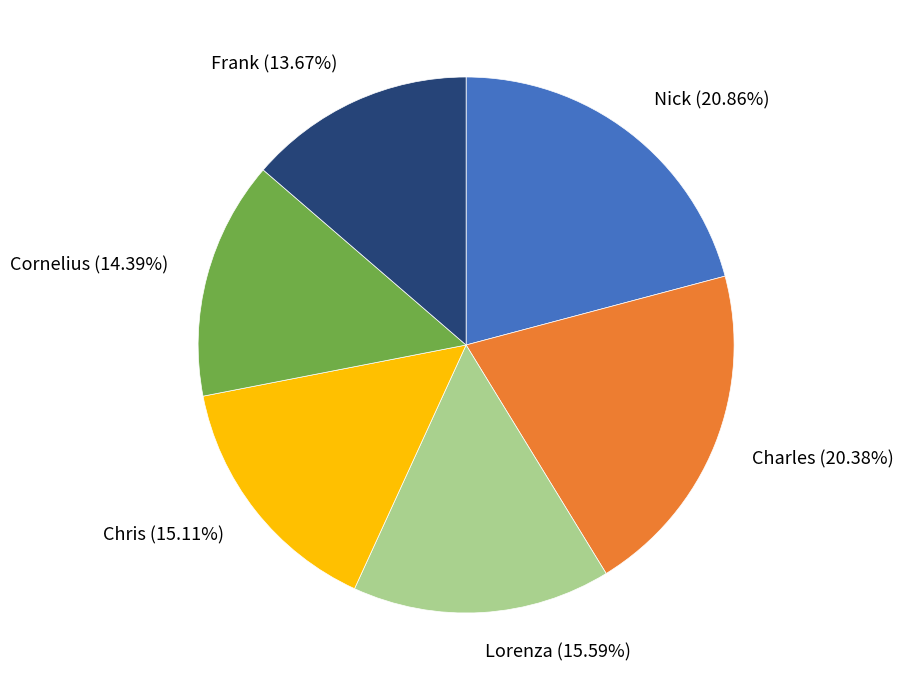

What is the smallest slice in the pie chart?

Frank